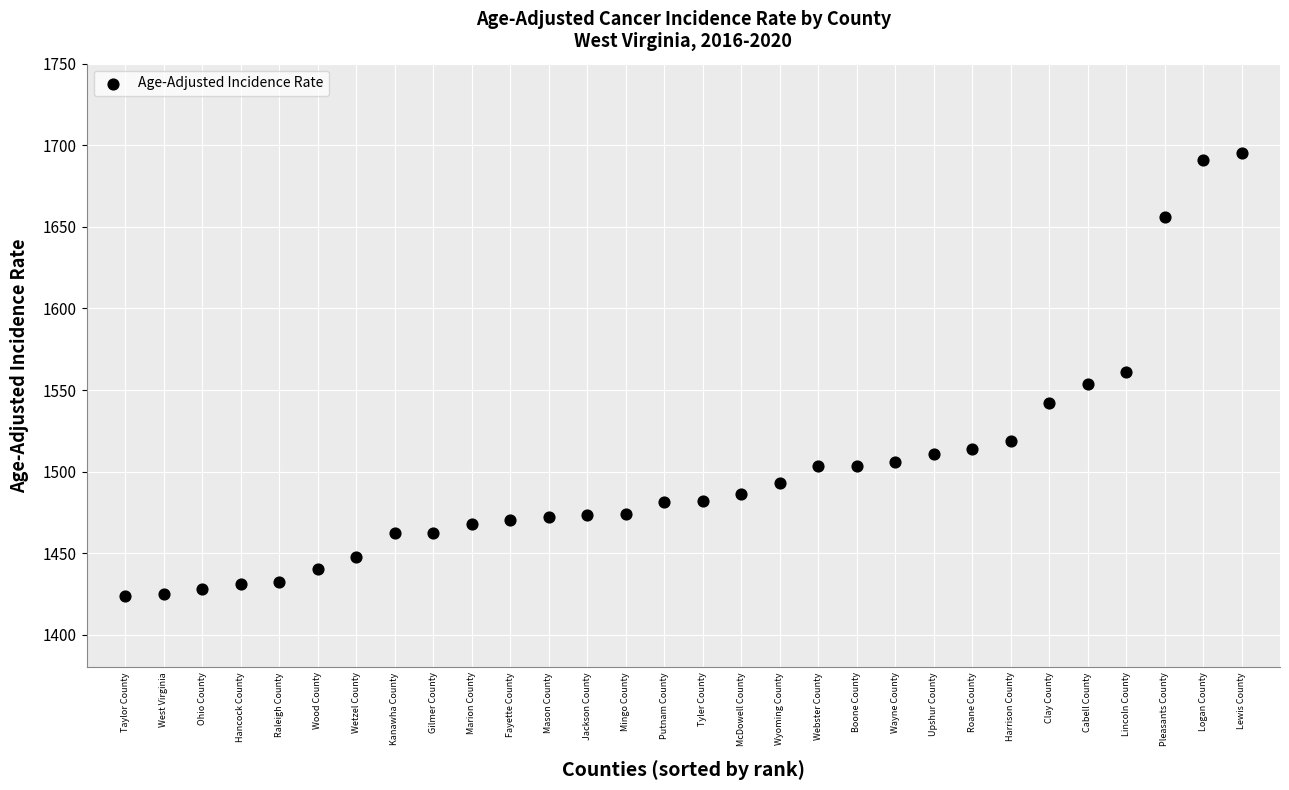

What is the range of X values (max minus min)?

29.0